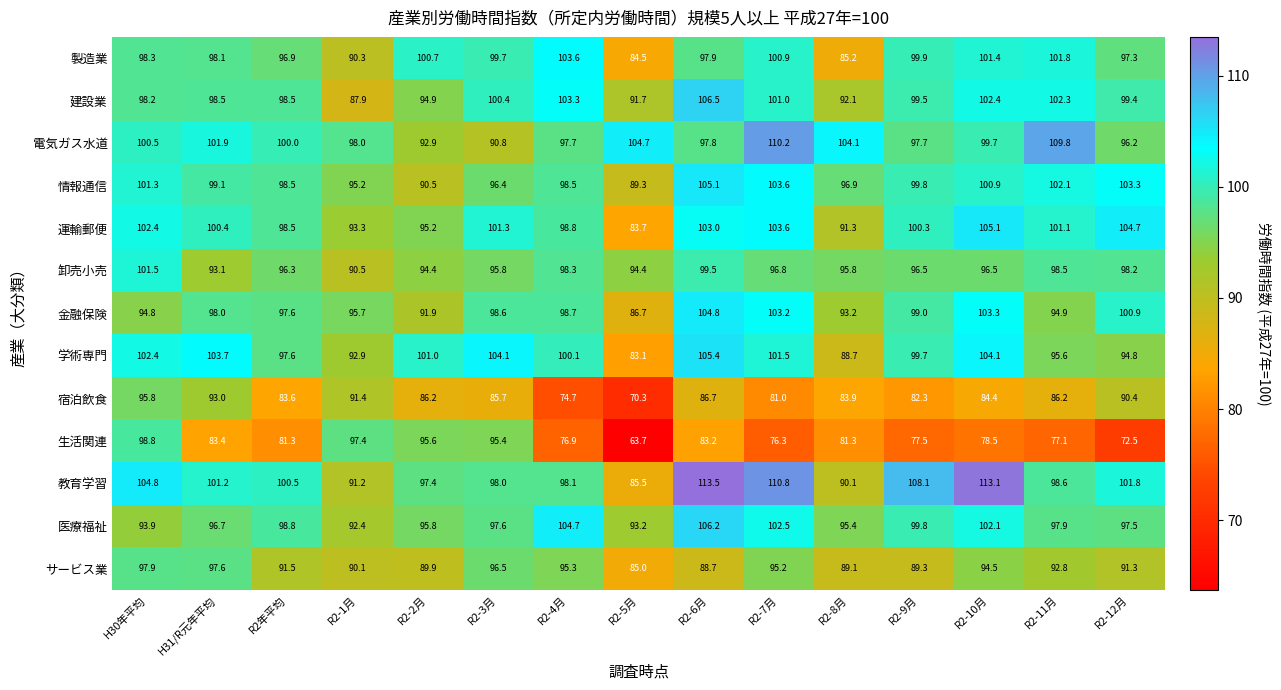

What is the sum of the 宿泊飲食 values at H31/R元年平均 and R2-6月?

179.7